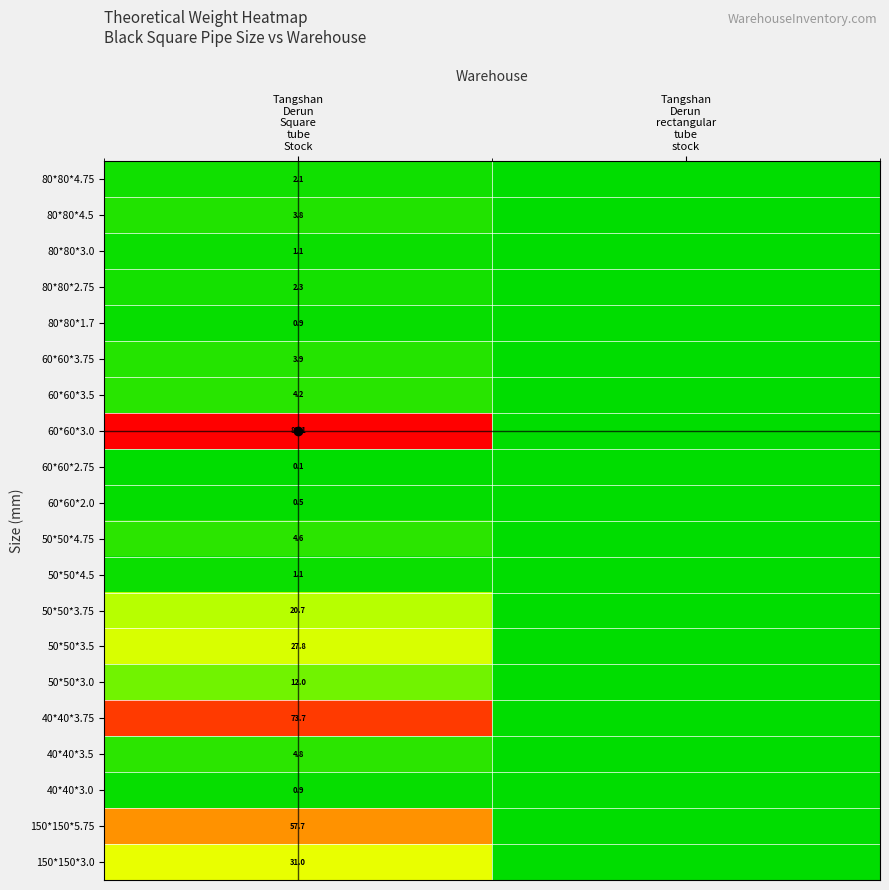

What is the highest value of the 80*80*1.7 series?

0.9